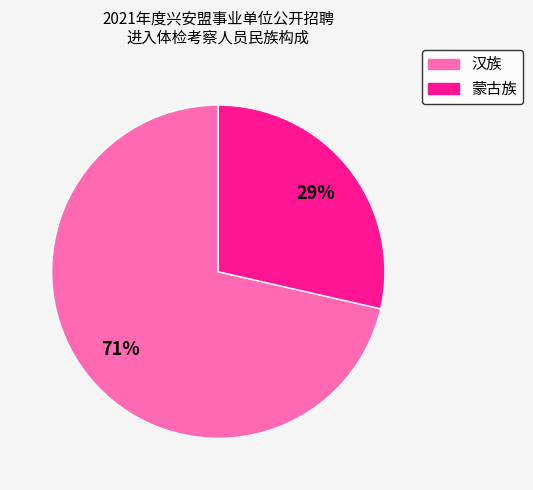

Which slice is the smallest?

蒙古族